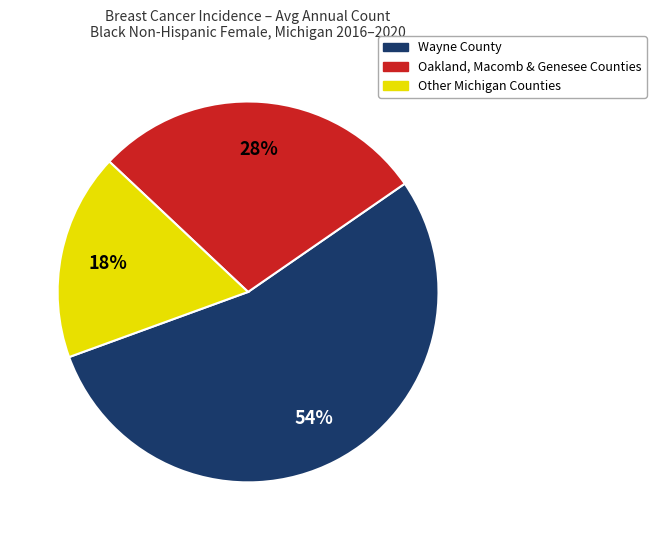

To the nearest percent, what is the average slice percentage?

33%